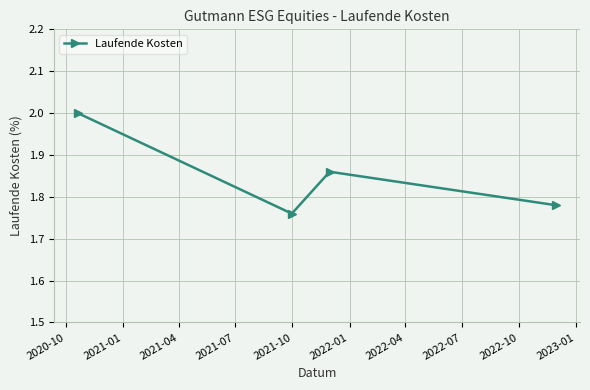

What is the sum of all values?

7.4